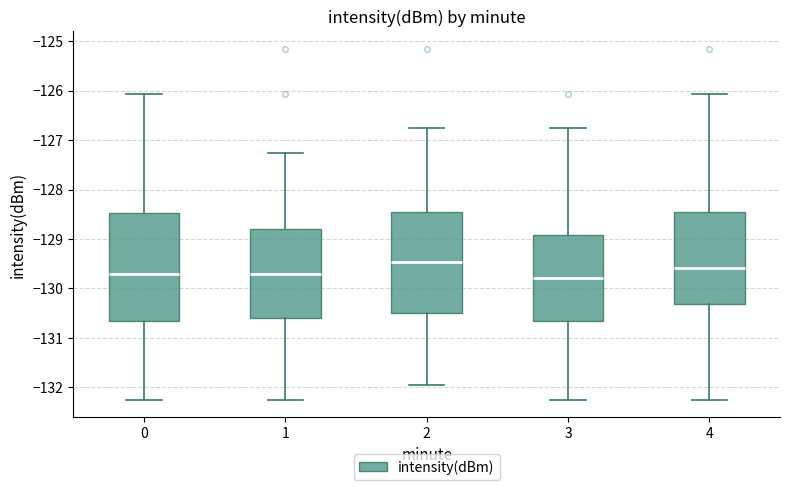

Which box's median line is the highest?

2